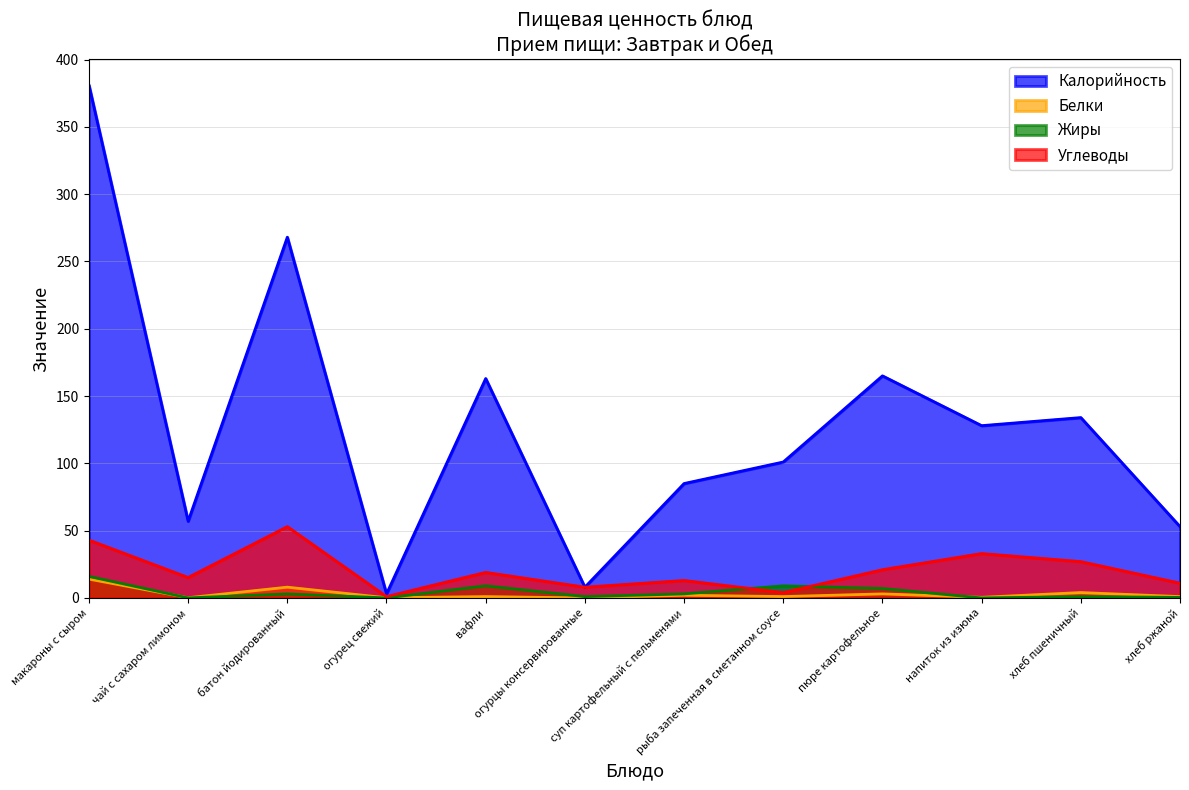

True or false: Белки and Калорийность cross at least once.

False